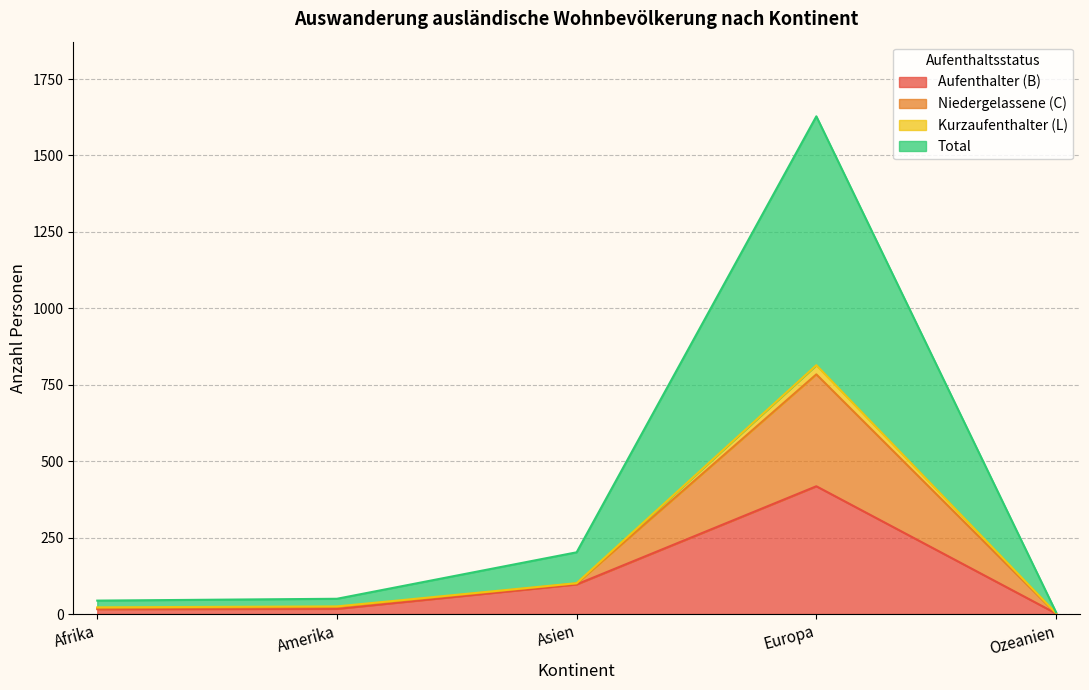

Is it true that Aufenthalter (B) equals 97 at Asien?

True